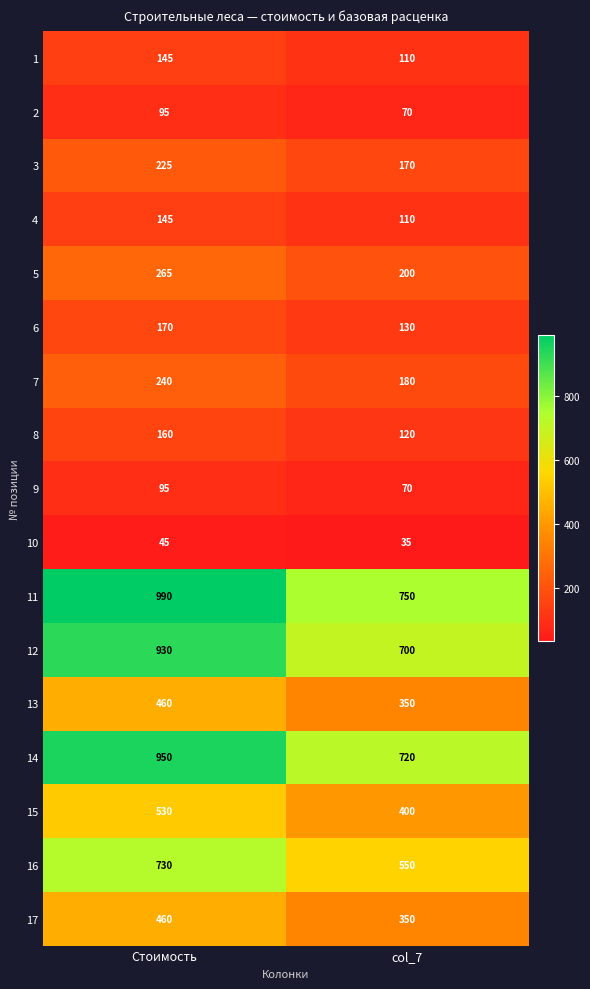

What is the difference between the 1 values at col_7 and Стоимость?

35